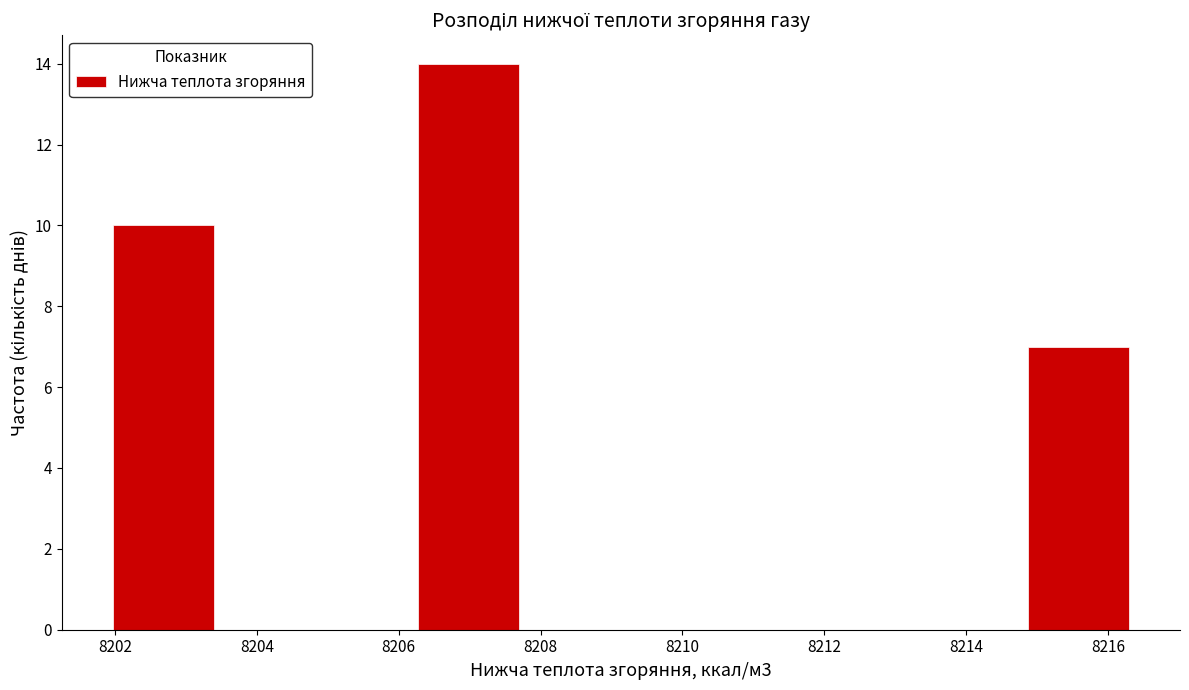

Which range on the x-axis has the tallest bar?

8206.2 to 8207.8